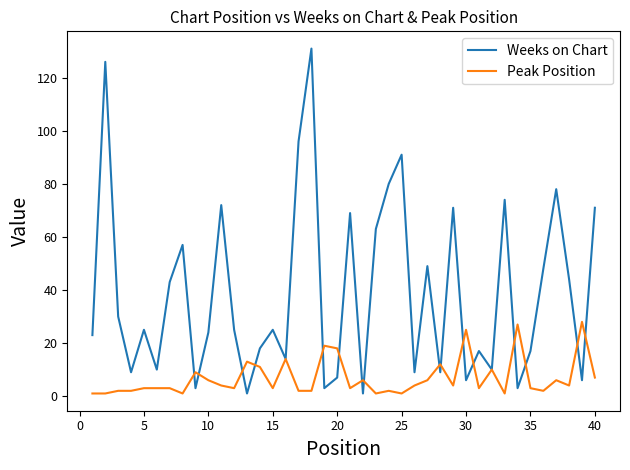

What is the greatest value displayed?

131